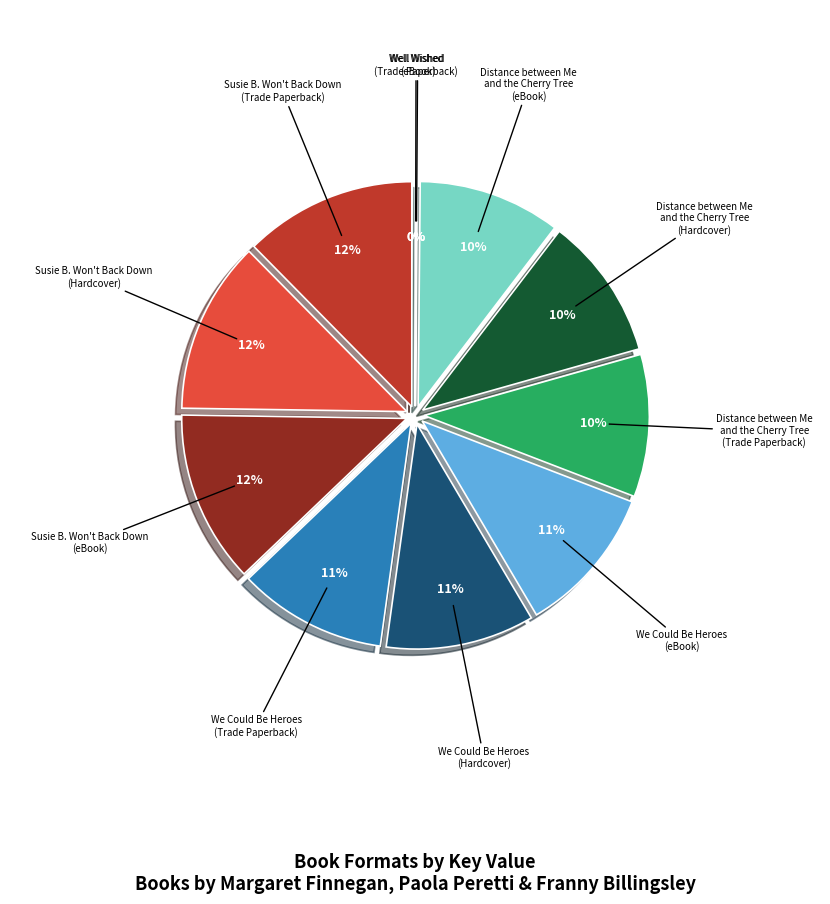

Which slice is the largest?

Susie B. Won't Back Down
(Trade Paperback)